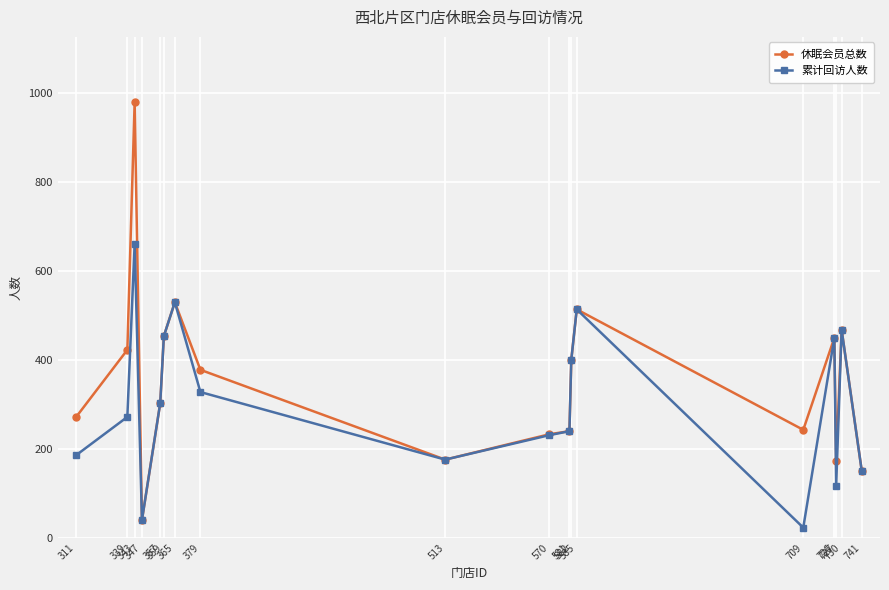

What is the total value across all series at 581?

480